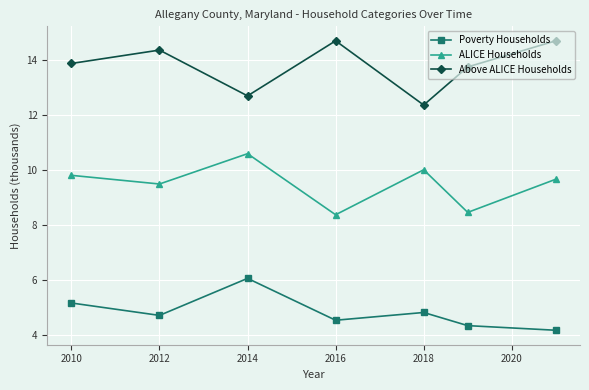

True or false: ALICE Households and Poverty Households intersect in this chart.

False